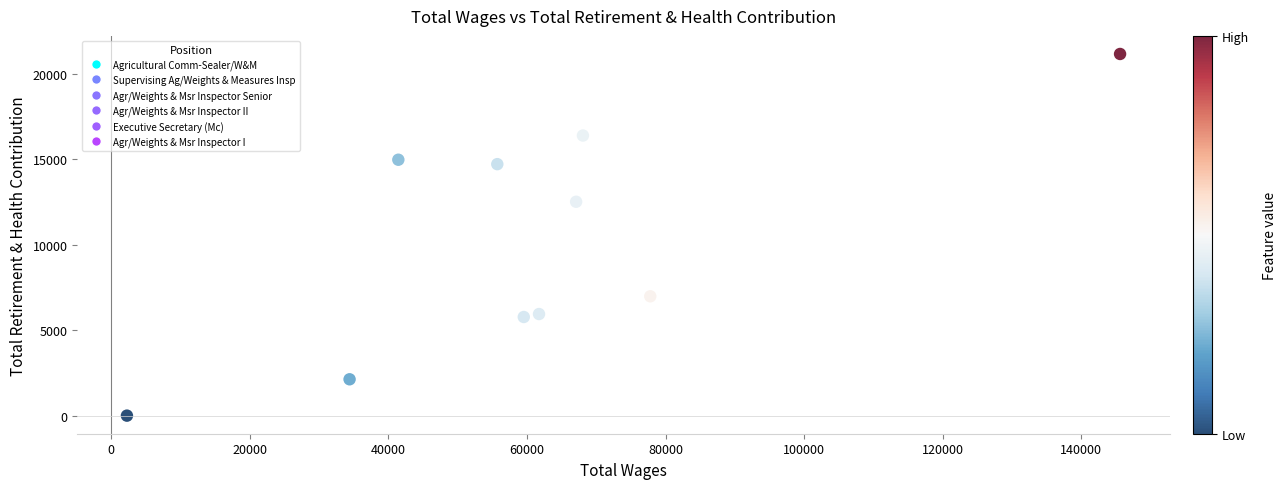

What Y value in the scatter plot is closest to 10575?

12508